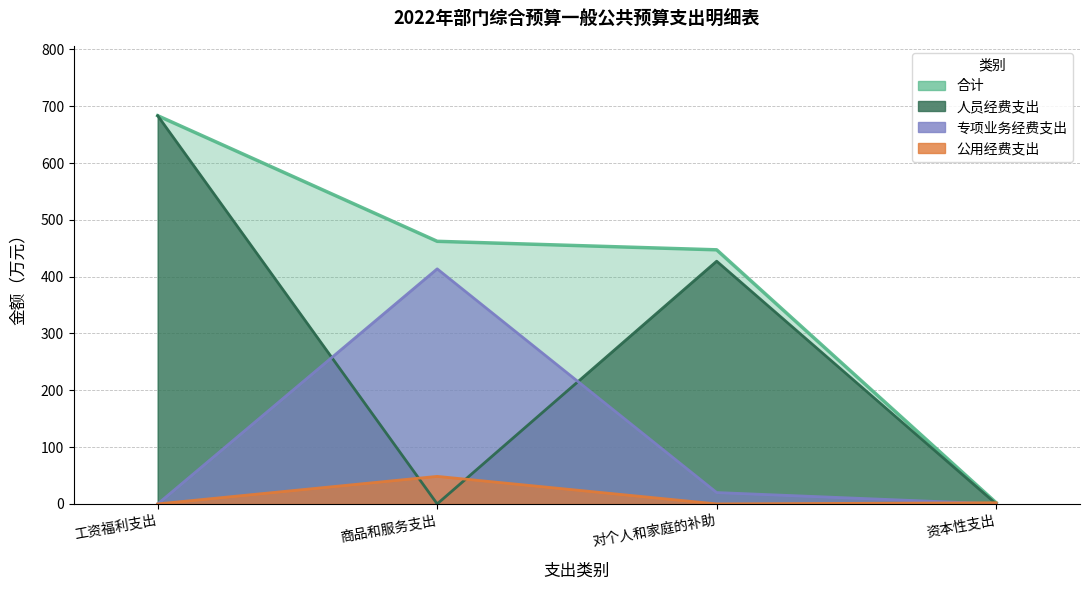

Rank the series by their average value, from highest to lowest.

合计, 人员经费支出, 专项业务经费支出, 公用经费支出